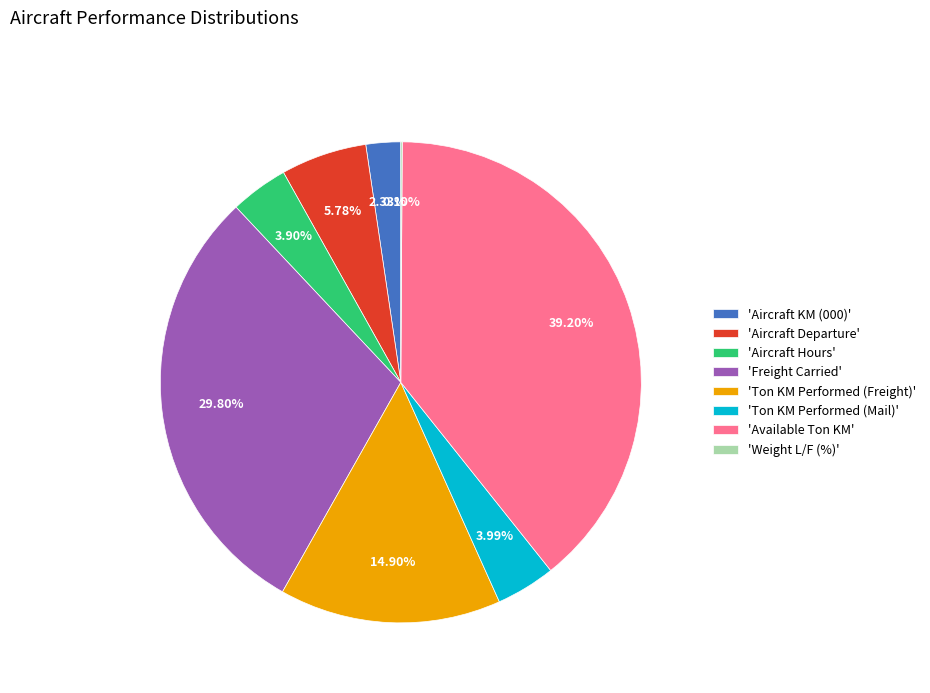

Is there a majority slice in this chart?

No